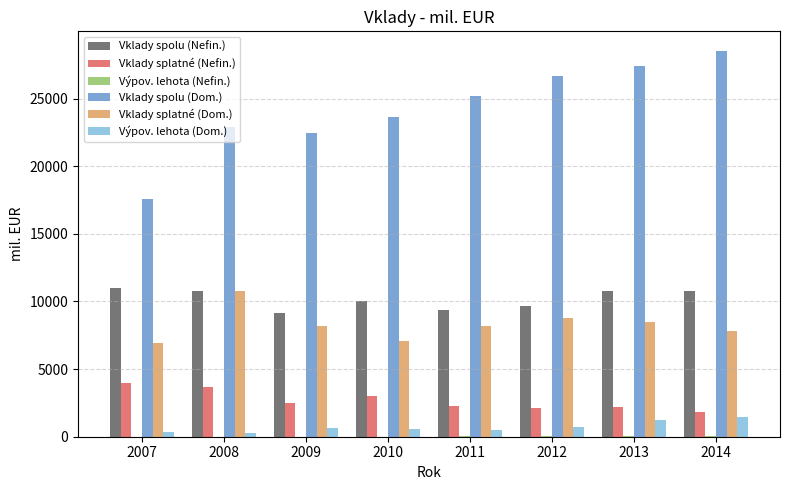

True or false: Vklady splatné (Dom.) has a value of 7795.9 at 2014.

True